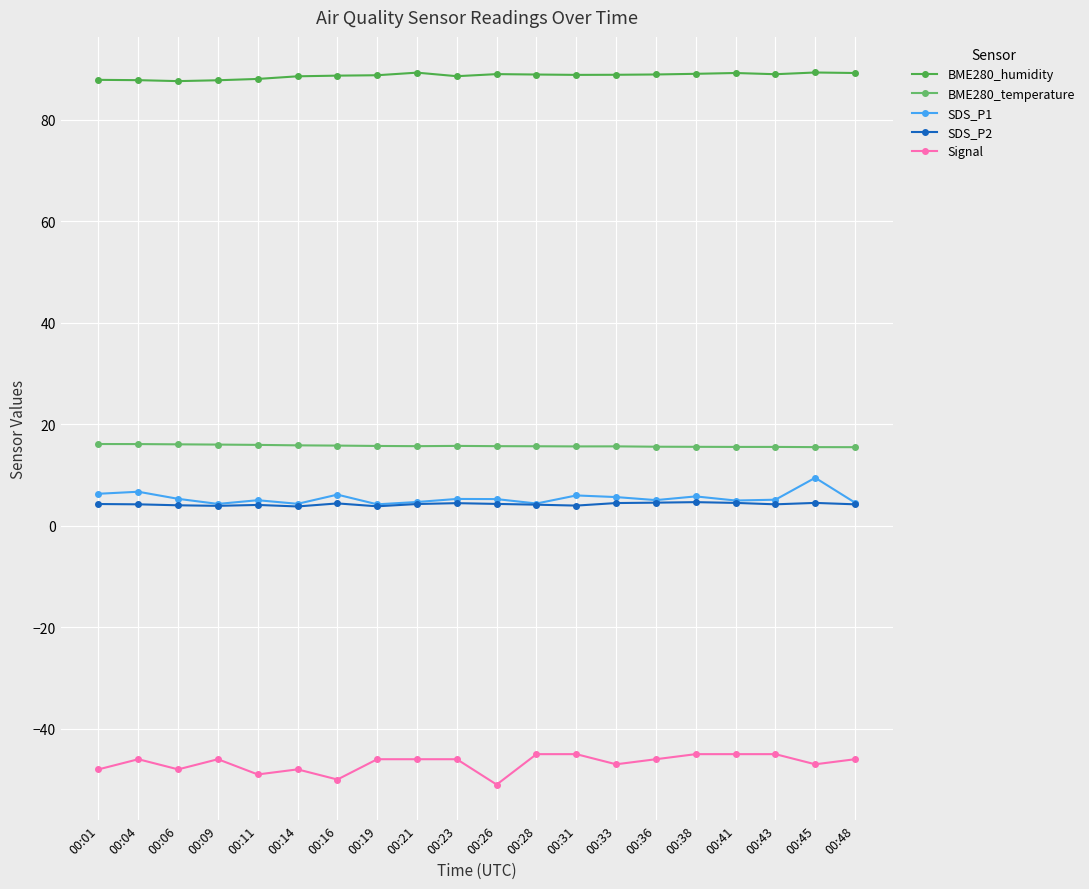

What is the value of the SDS_P2 point at the 3rd from the left?

4.0